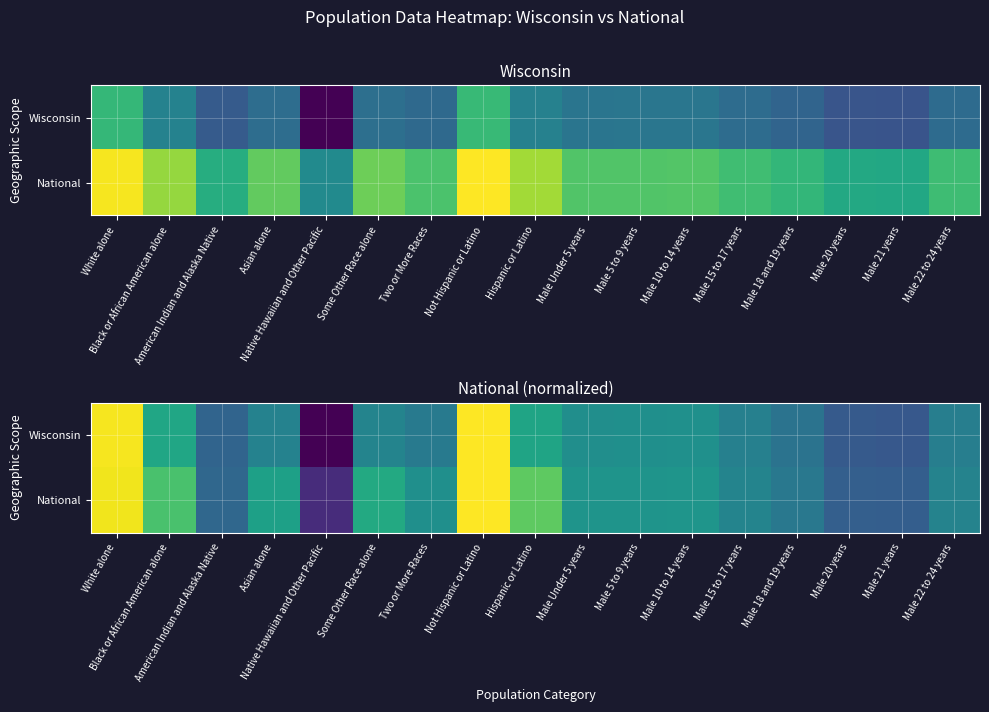

True or false: National has a value of 4.3 at Some Other Race alone.

True